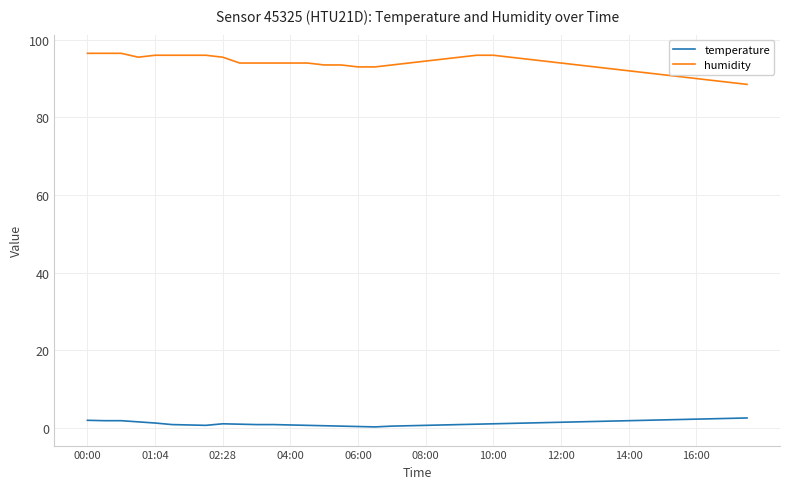

List the series in order of their overall mean, lowest first.

temperature, humidity